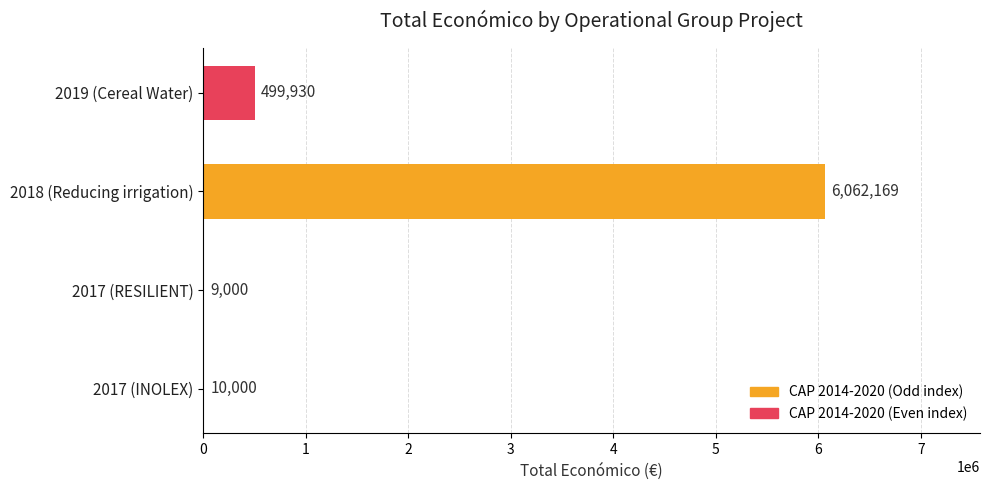

The value at 2018 (Reducing irrigation) is 6062169. True or false?

True